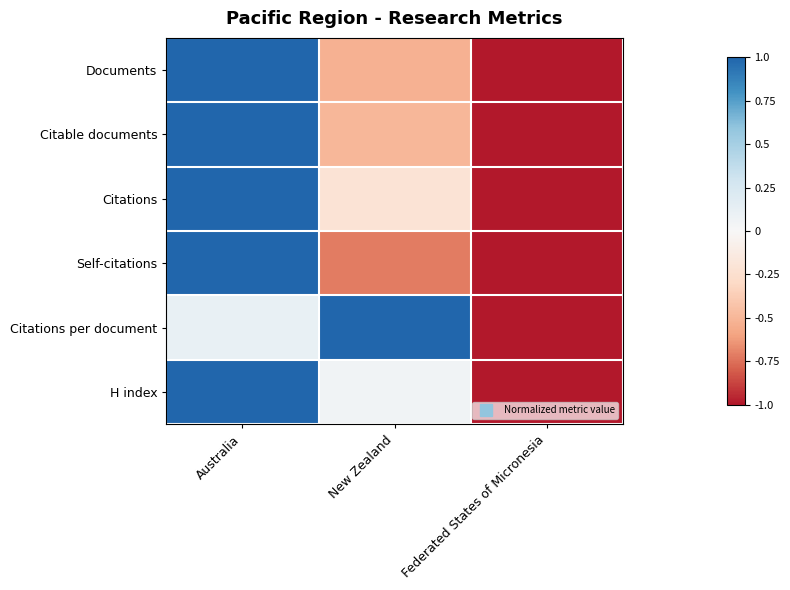

Which series has the widest spread of values?

Documents